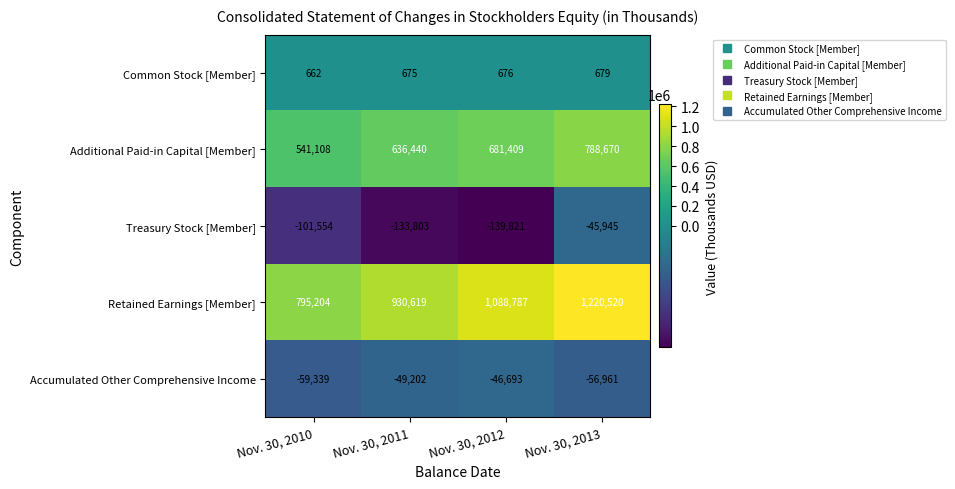

At Nov. 30, 2011, list the series in order from smallest to largest.

Treasury Stock [Member], Accumulated Other Comprehensive Income, Common Stock [Member], Additional Paid-in Capital [Member], Retained Earnings [Member]